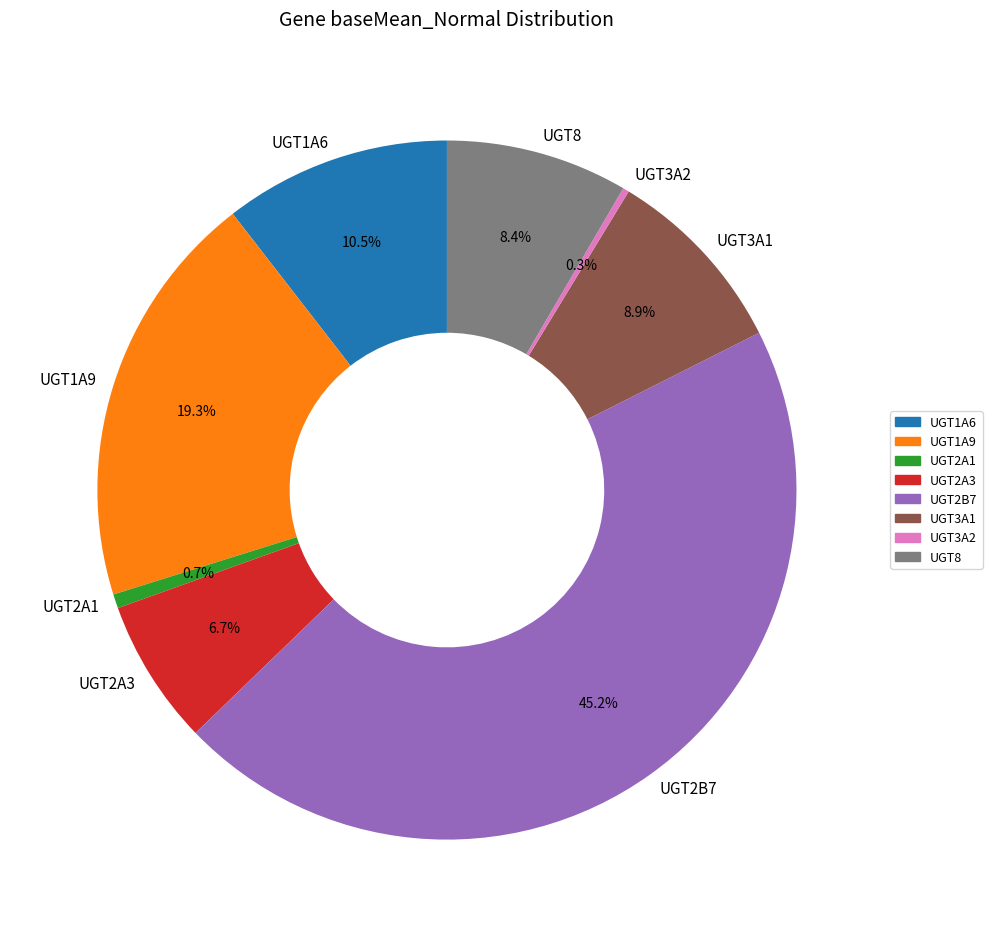

Is it true that UGT2A3 is 1% of the pie?

False